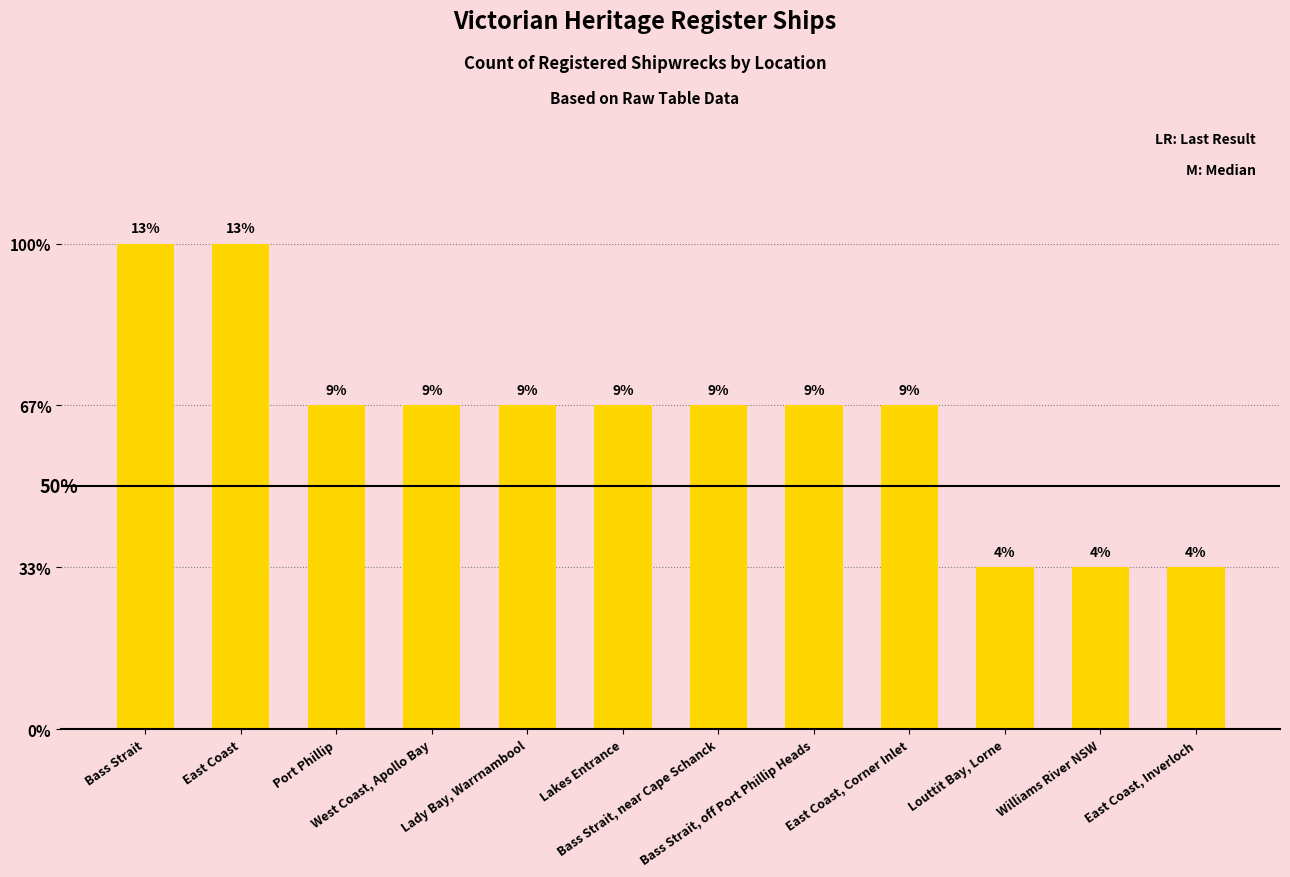

Does the chart contain any negative values?

No